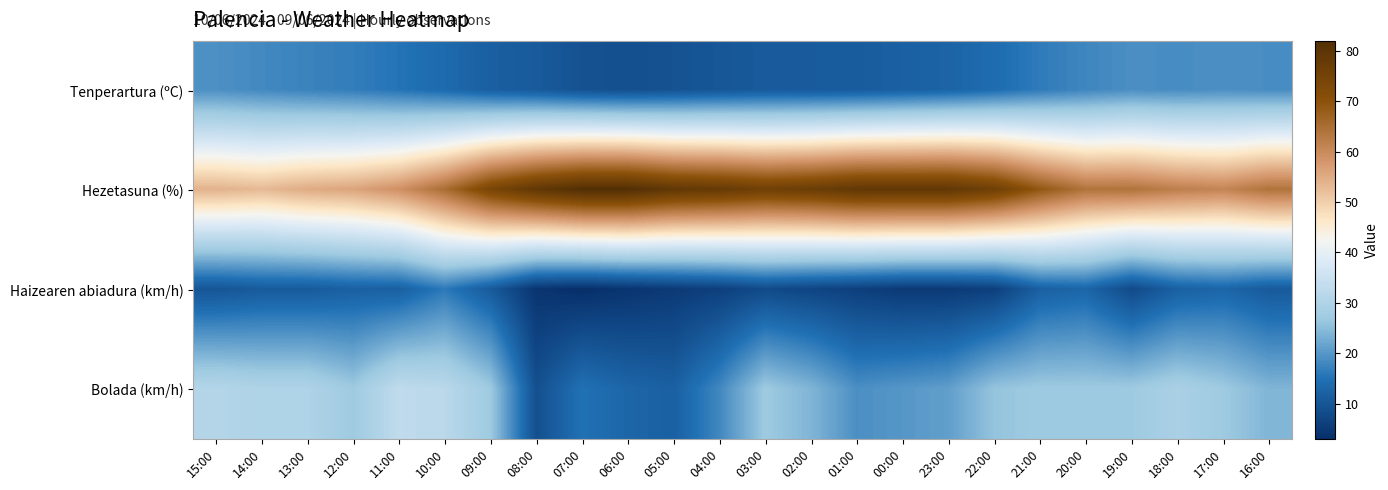

Which has a higher value, 15:00 or 22:00?

15:00